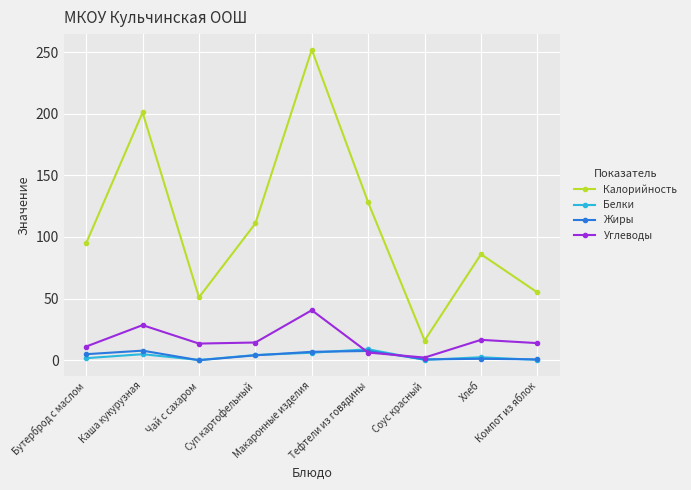

Is it true that Калорийность equals 68.3 at Чай с сахаром?

False